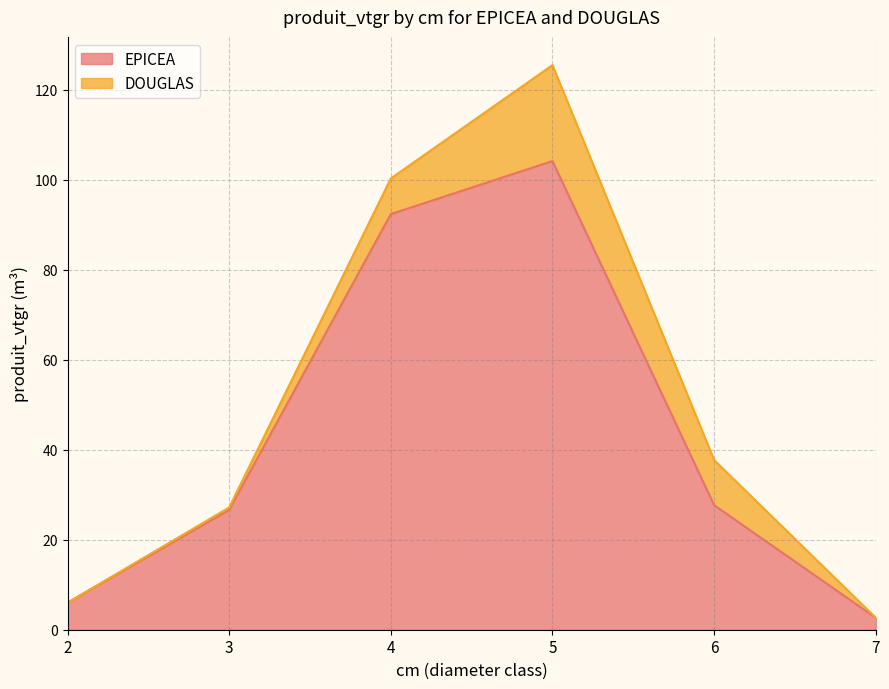

List the labels in order of value, largest first.

5, 4, 6, 3, 2, 7